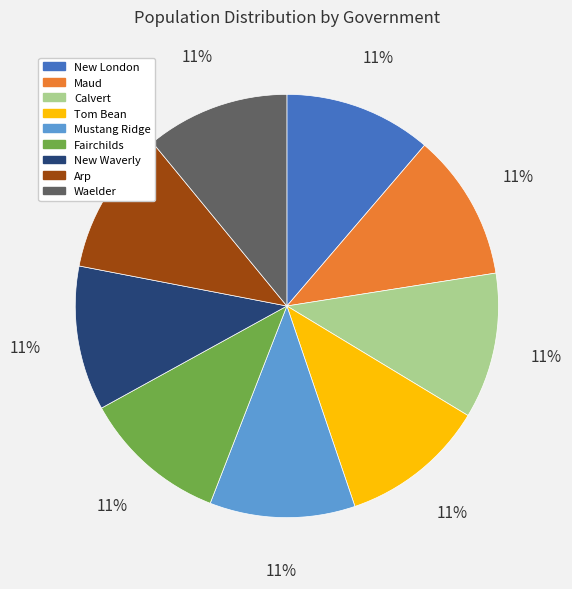

How many slices are in this pie chart?

9